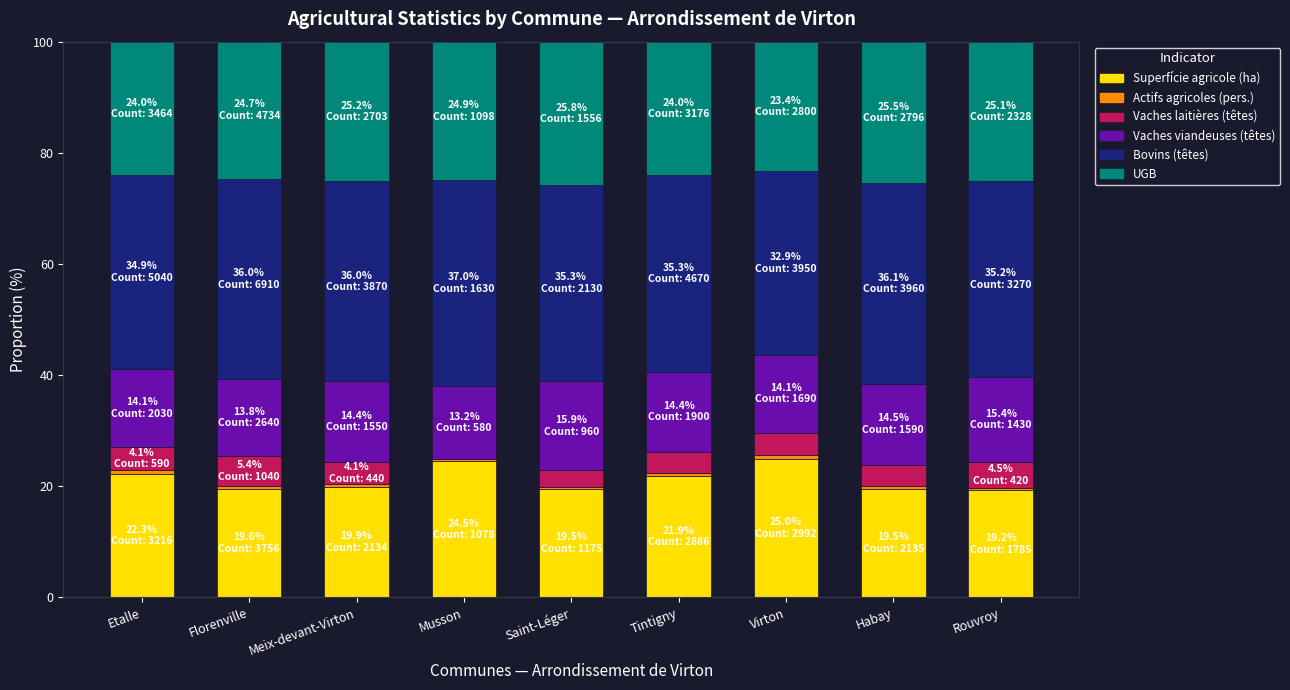

What is the maximum value for Superfície agricole (ha)?

25.0